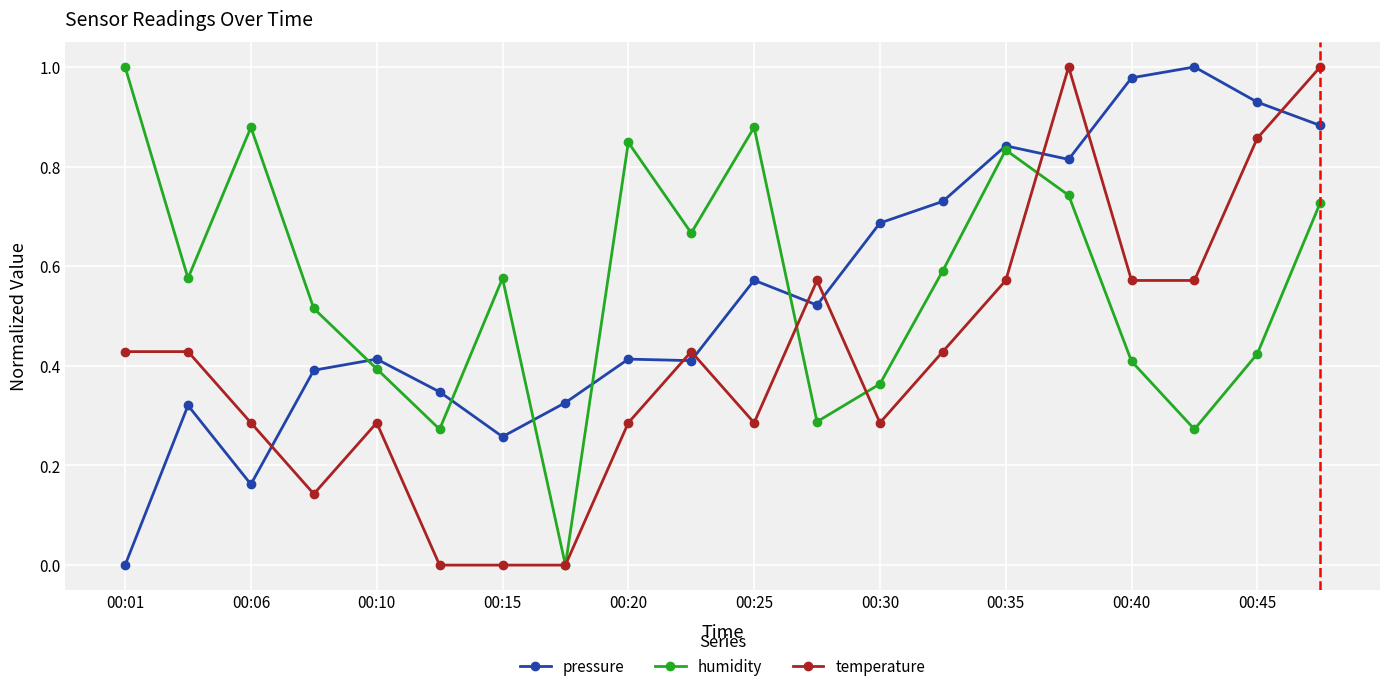

In humidity, how many points are higher than both neighbors (excluding endpoints)?

5